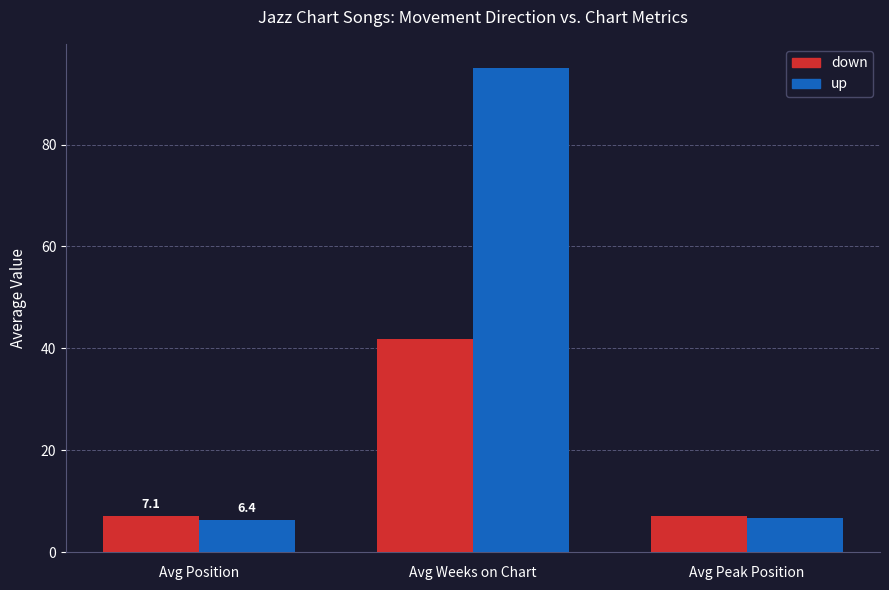

What is the label of the 2nd bar from the right?

Avg Weeks on Chart